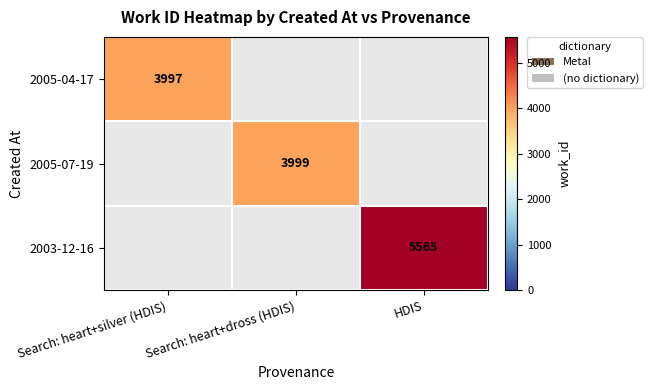

Is it true that 2005-04-17 equals 3997 at Search: heart+silver (HDIS)?

True